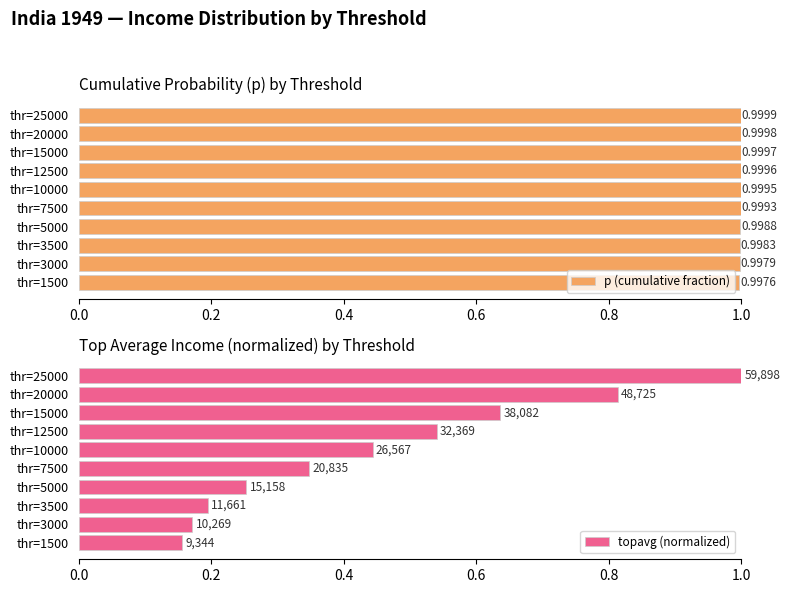

List the labels in order of p (cumulative fraction) value, smallest first.

thr=1500, thr=3000, thr=3500, thr=5000, thr=7500, thr=10000, thr=12500, thr=15000, thr=20000, thr=25000